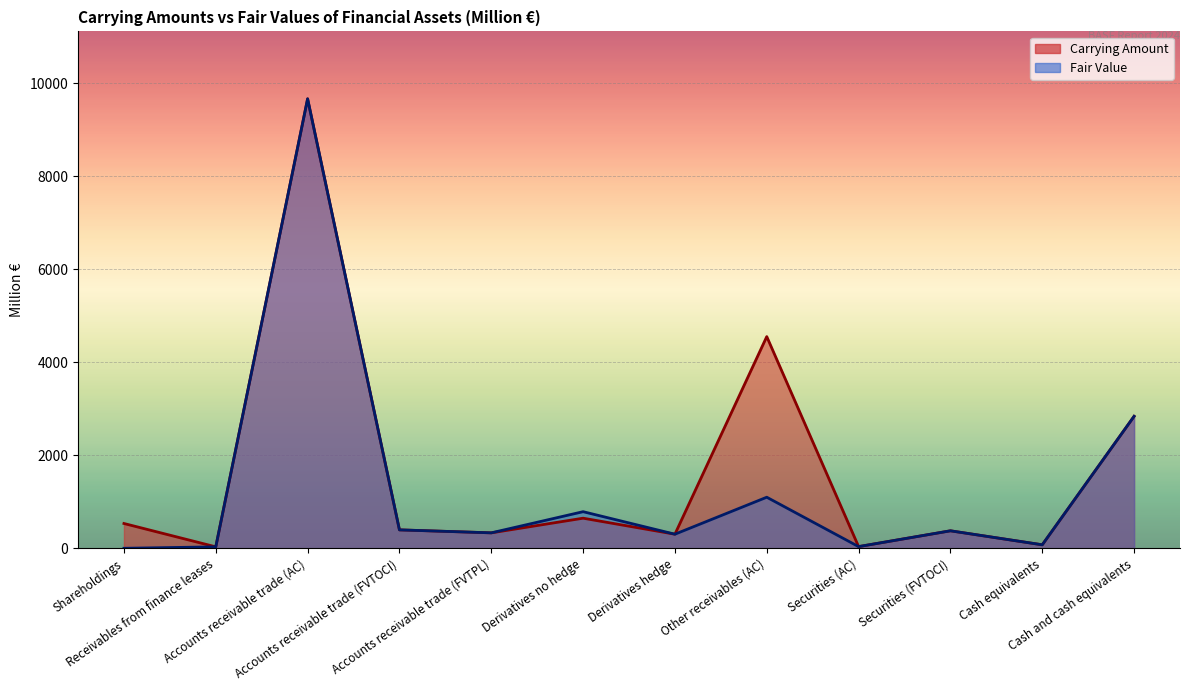

What are all the series names shown in the legend?

Carrying Amount, Fair Value